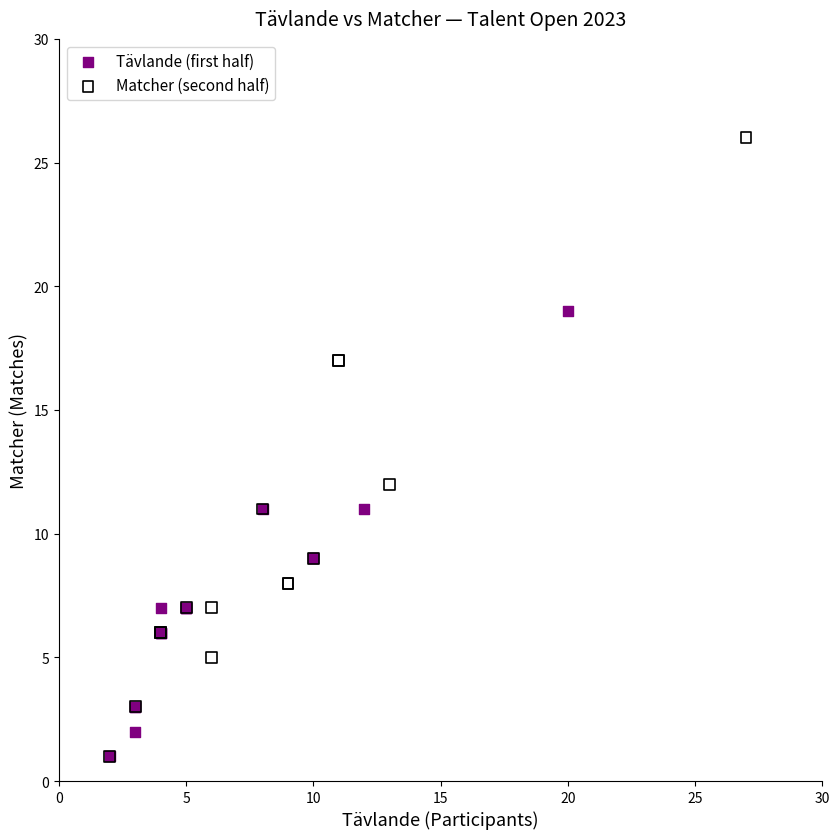

Which series has the widest spread of Y values?

Matcher (second half)